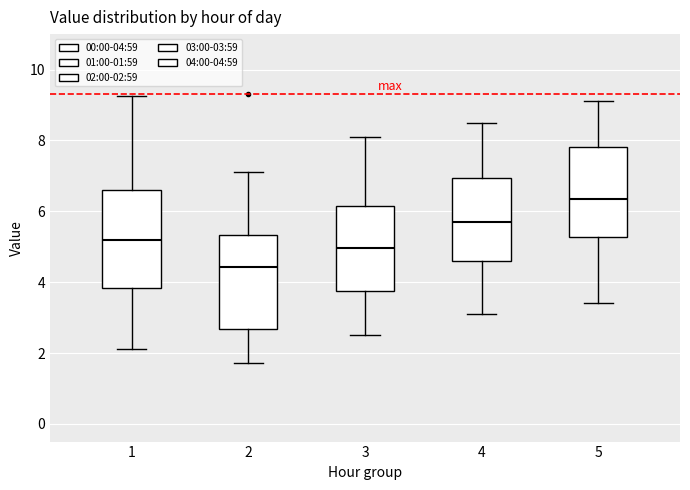

Which box has the lowest median line?

2